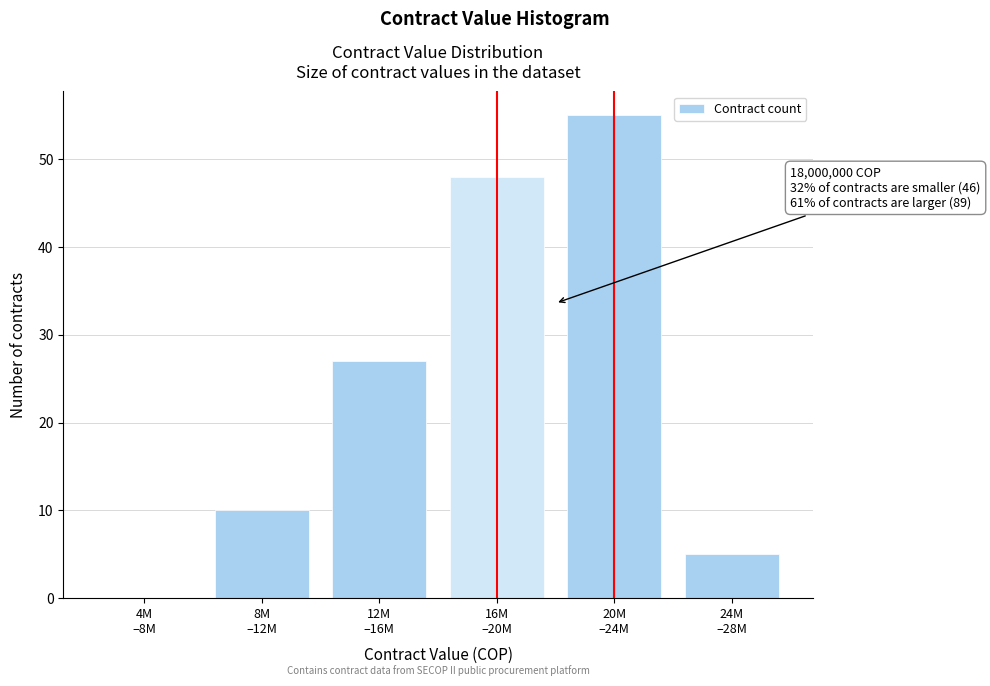

What is the greatest value displayed?

55